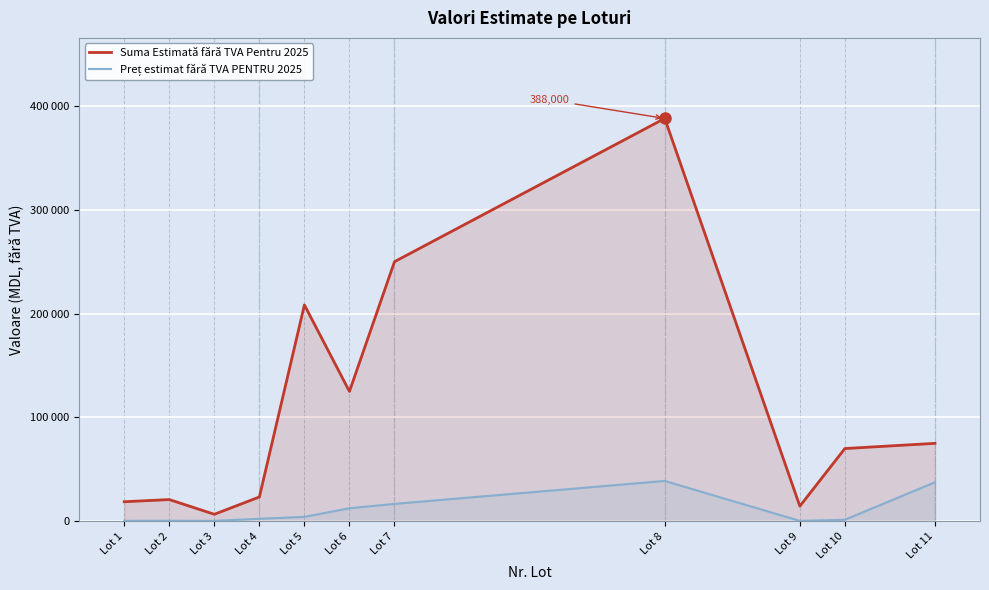

What value does the Suma Estimată fără TVA Pentru 2025 series have at Lot 6?

125000.0